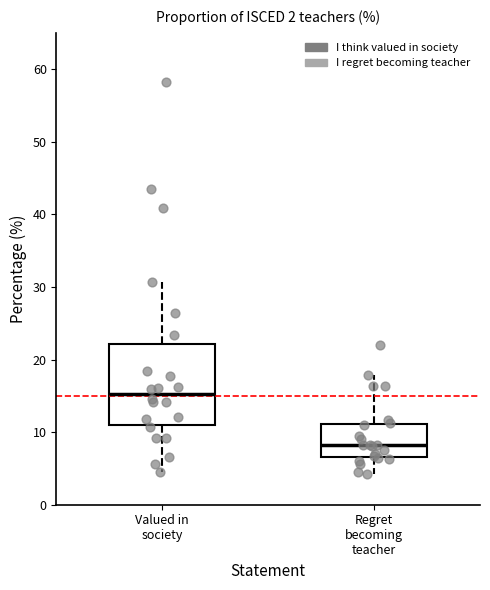

Reading left to right, read every box against the y-axis: the position of its median line, the range the box covers, and the ends of its whiskers. The values are not printed on the chart, so give them approximately, as read against the axis.

Valued in society: median 15, box 11 to 22, whiskers 5 to 31
Regret becoming teacher: median 8, box 7 to 11, whiskers 4 to 18